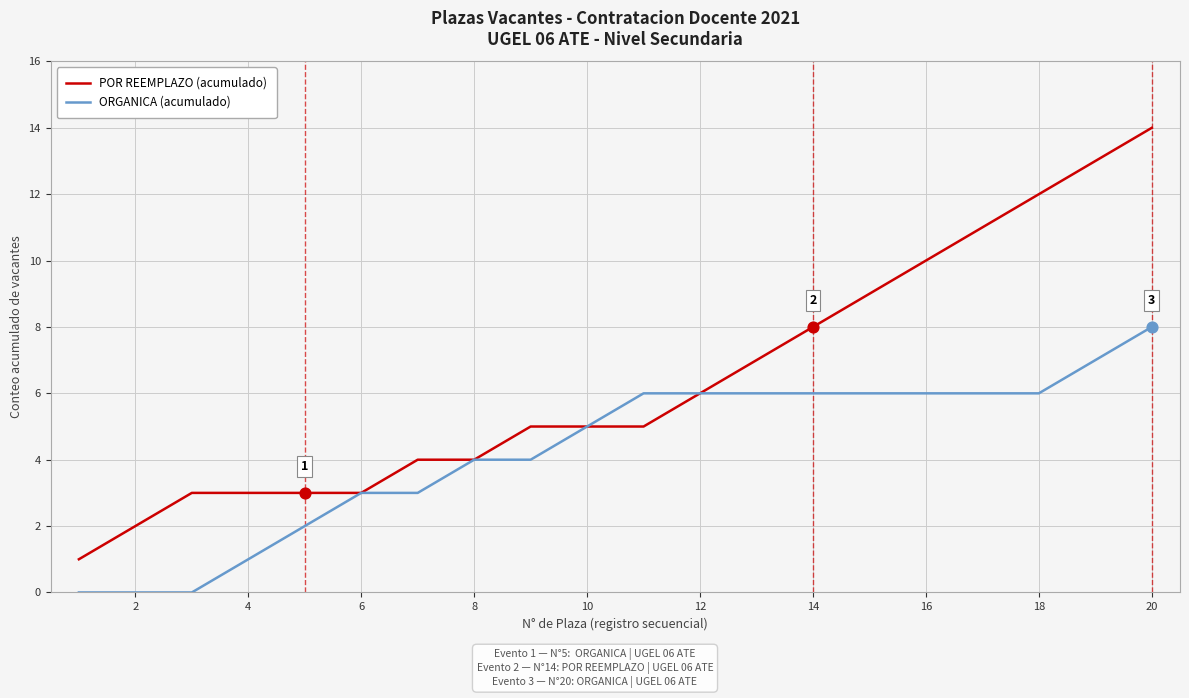

Which series has the largest total across all categories?

POR REEMPLAZO (acumulado)